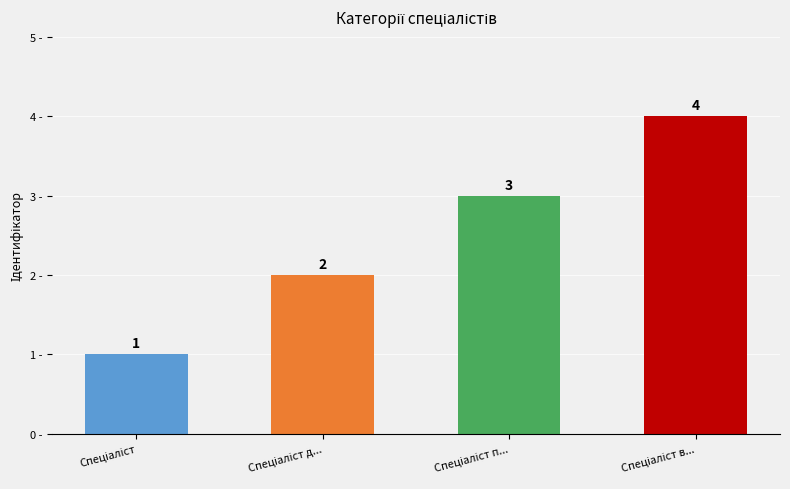

How many values are between 2 and 4?

3